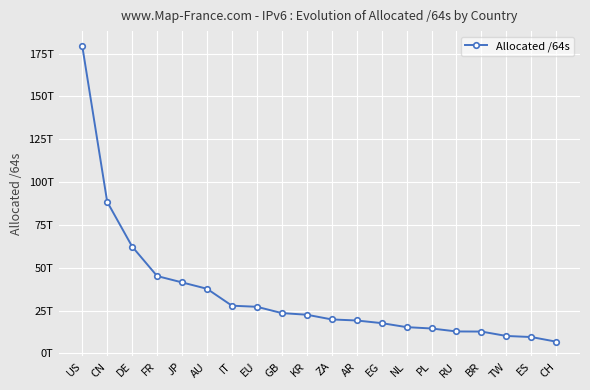

What is the difference between the values at DE and KR?

39805777805311